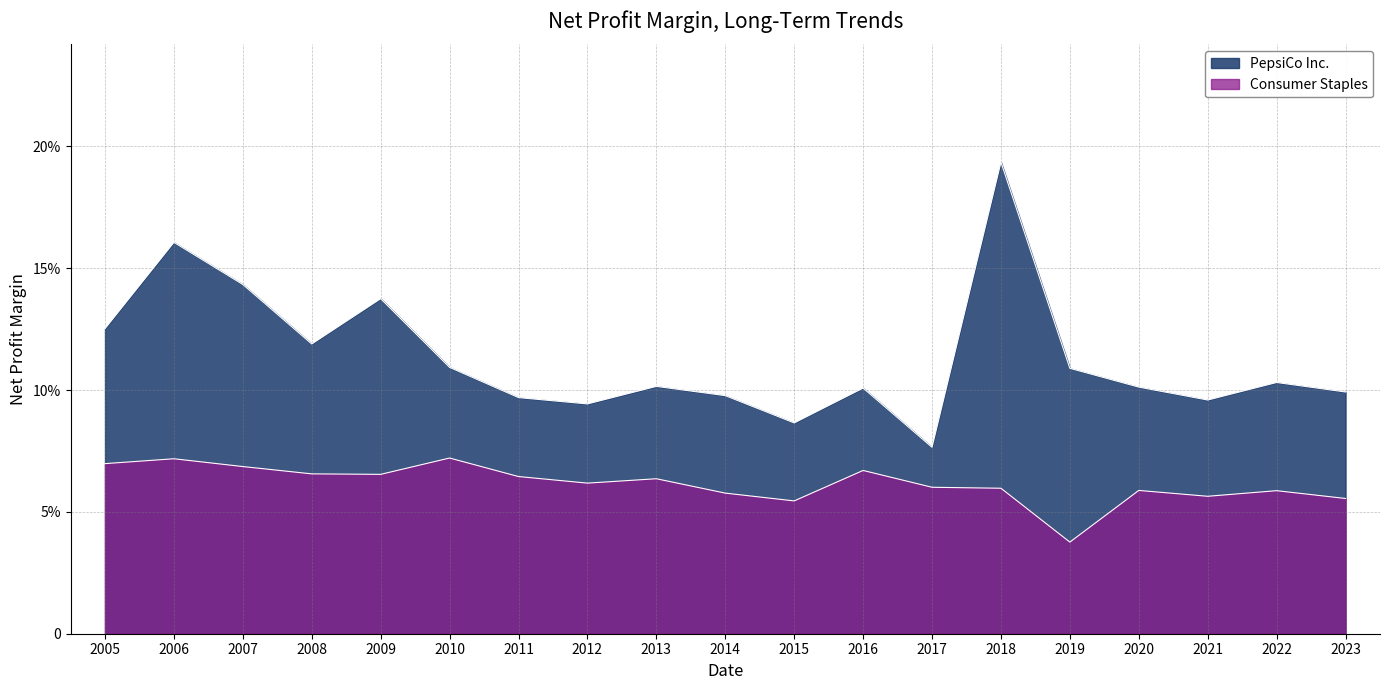

Does the chart have visible grid lines?

Yes